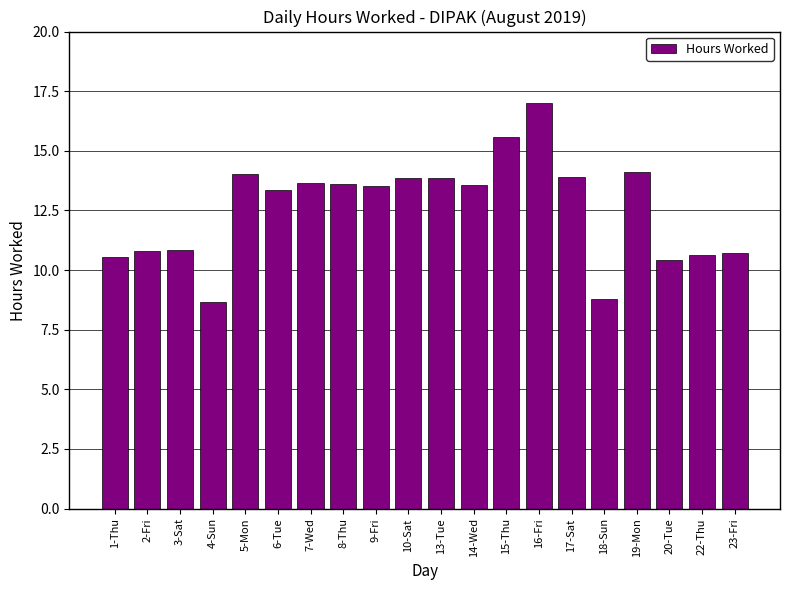

True or false: the data shows 13.7 at 7-Wed.

True